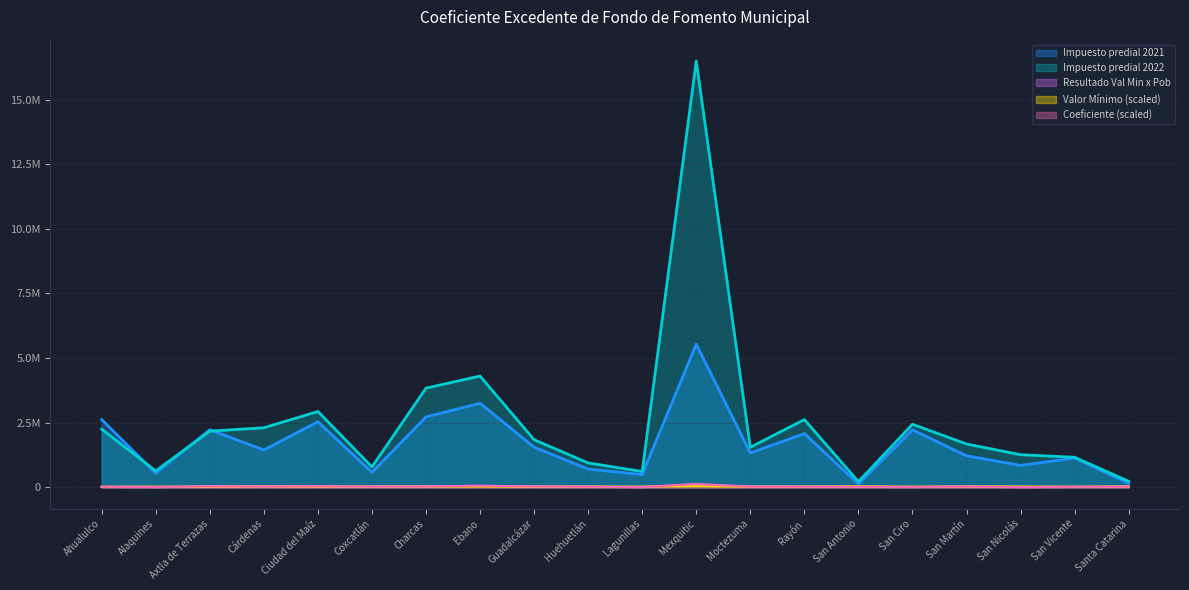

How many values in the Impuesto predial 2022 series exceed 1840047?

9